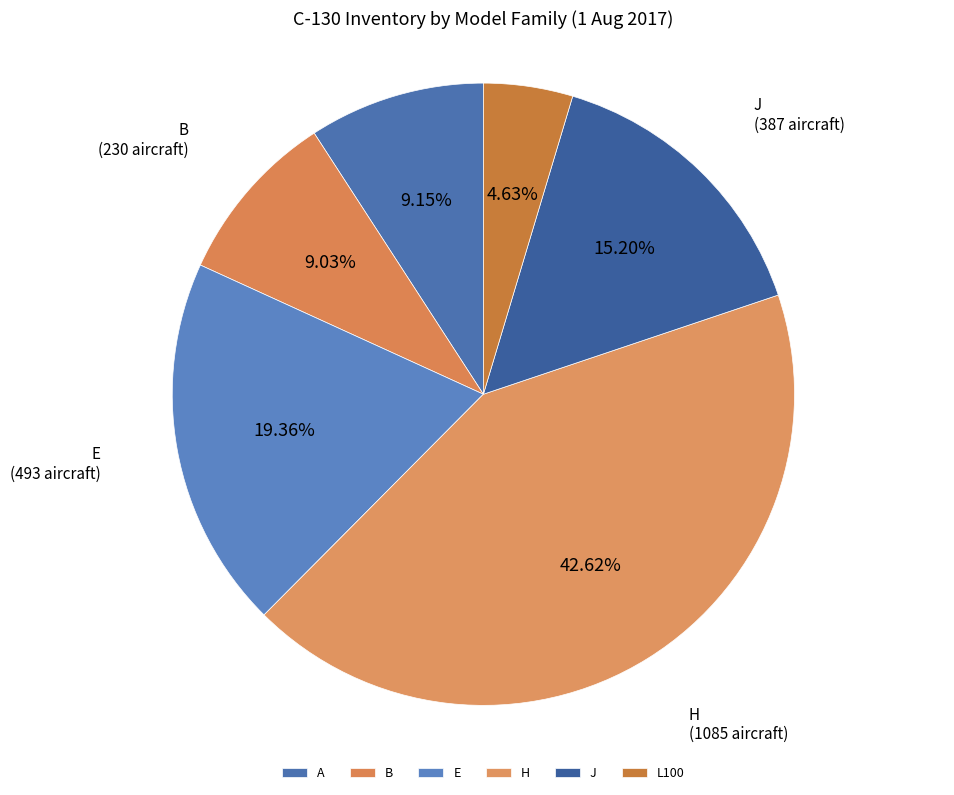

Which category has the biggest portion of the pie?

H